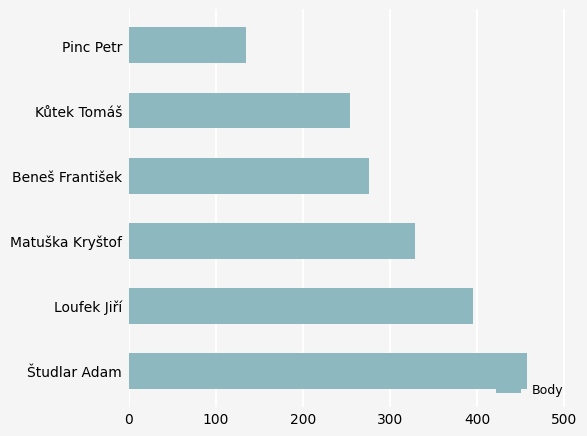

Is it true that the value at Loufek Jiří is 395?

True